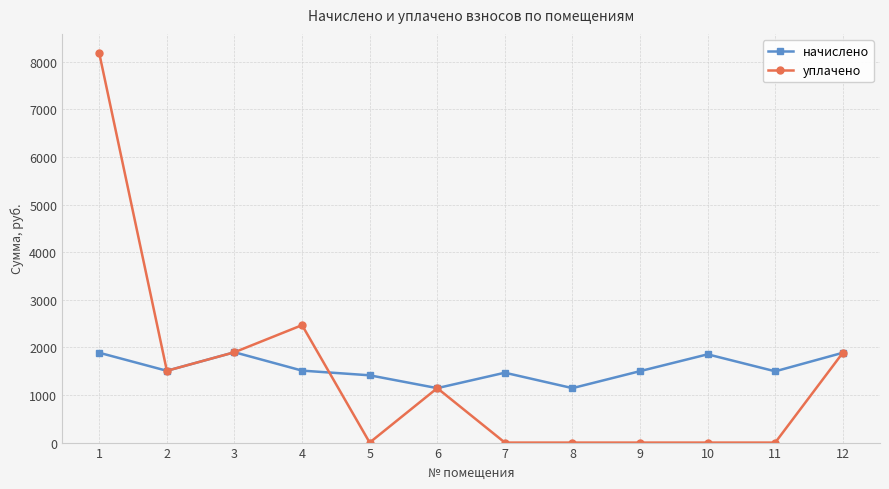

Is it true that уплачено equals 1507.8 at 2?

True